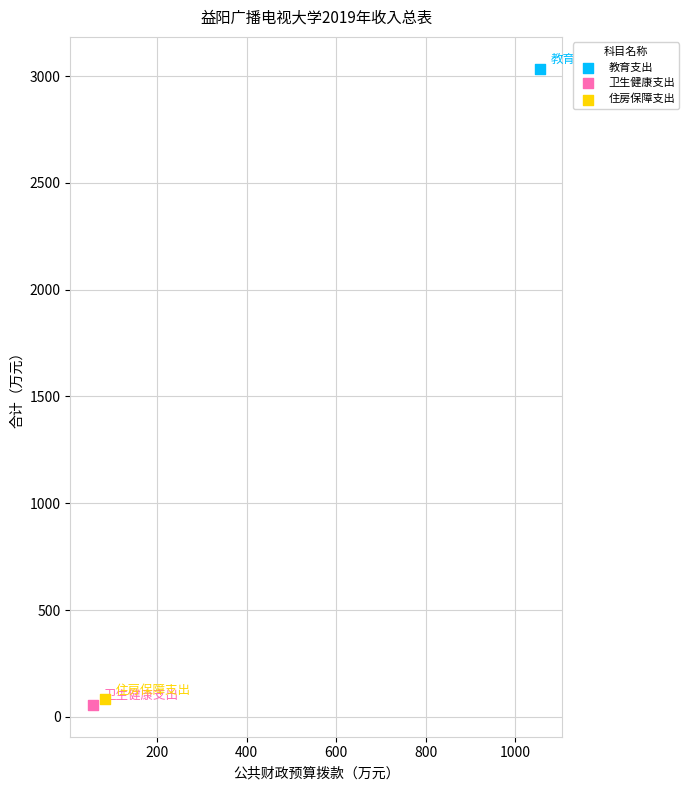

What are all the series names shown in the legend?

教育支出, 卫生健康支出, 住房保障支出